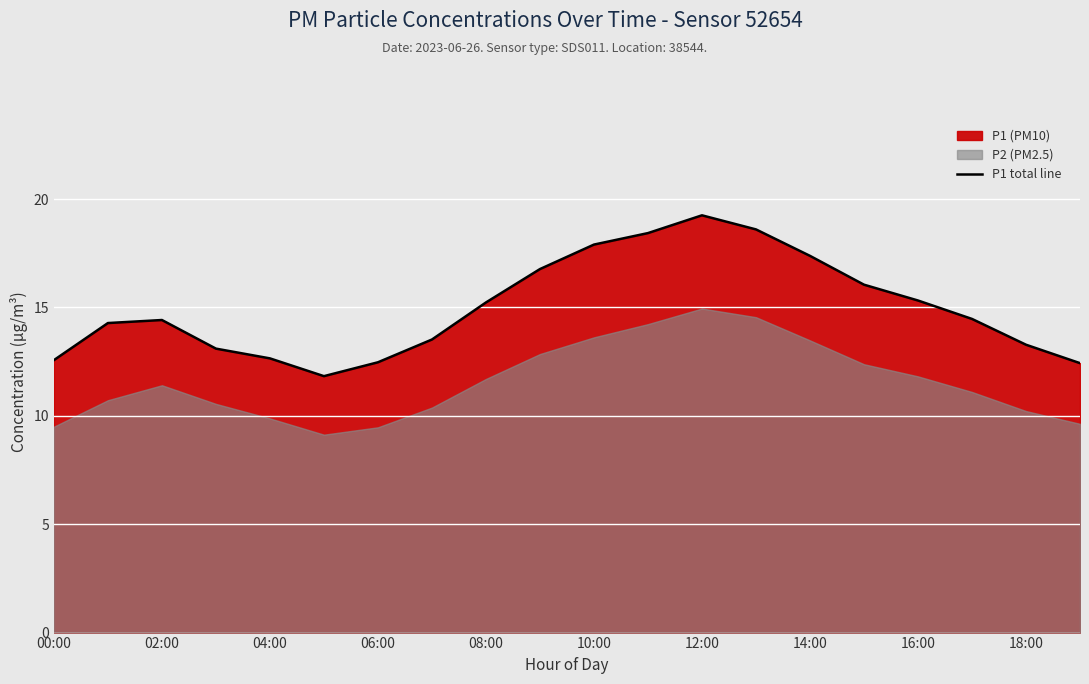

True or false: P1 total line has a value of 13.3 at 18:00.

True